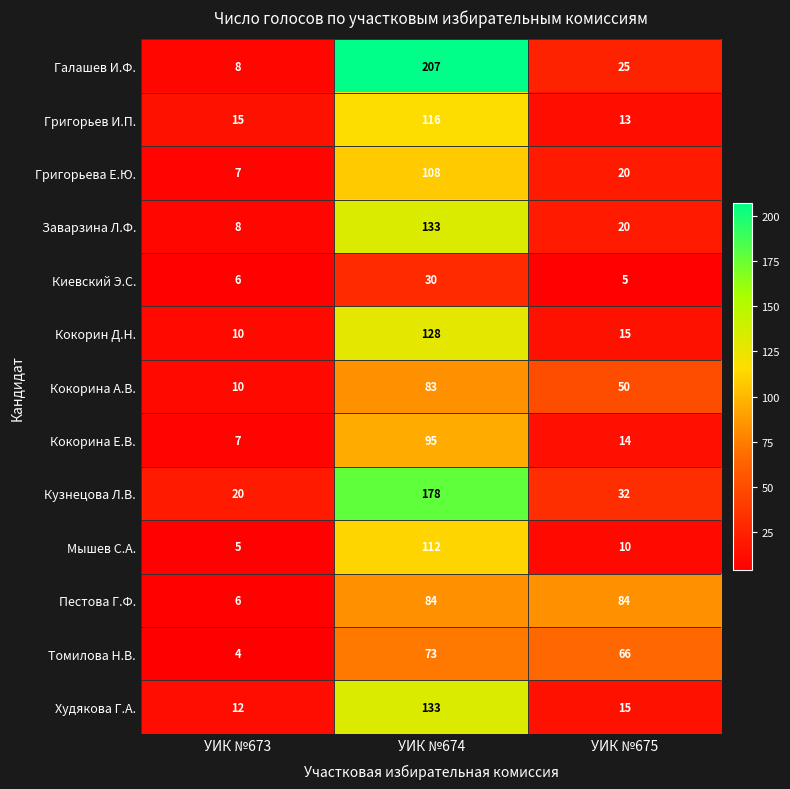

At which category is the sum across all series the highest?

УИК №674